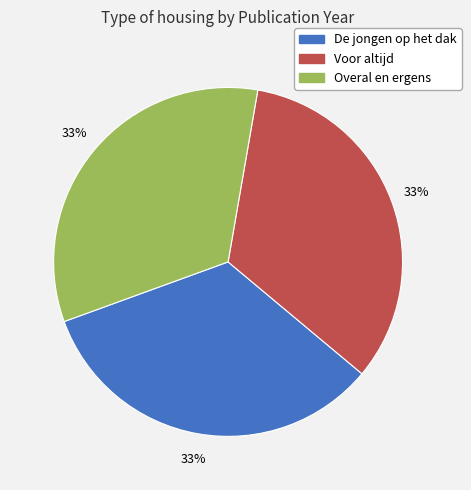

Combined, do Overal en ergens and De jongen op het dak account for over 50%?

Yes